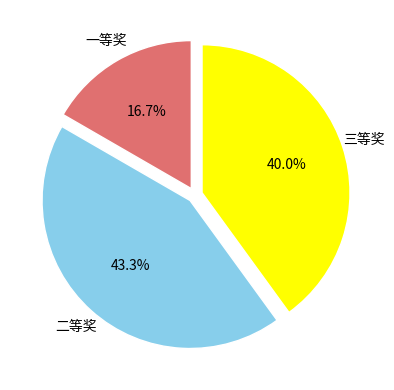

Does any single category account for the majority?

No